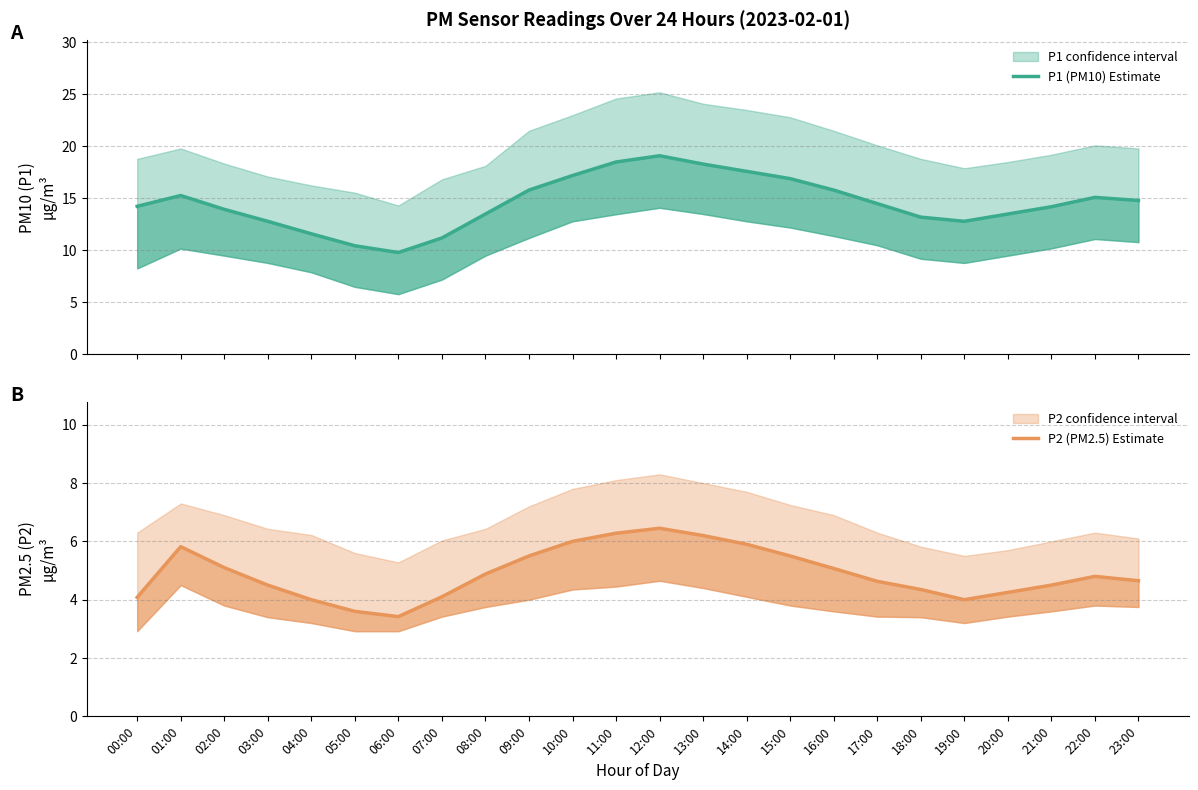

What are all the series names shown in the legend?

P1 (PM10) Estimate, P2 (PM2.5) Estimate